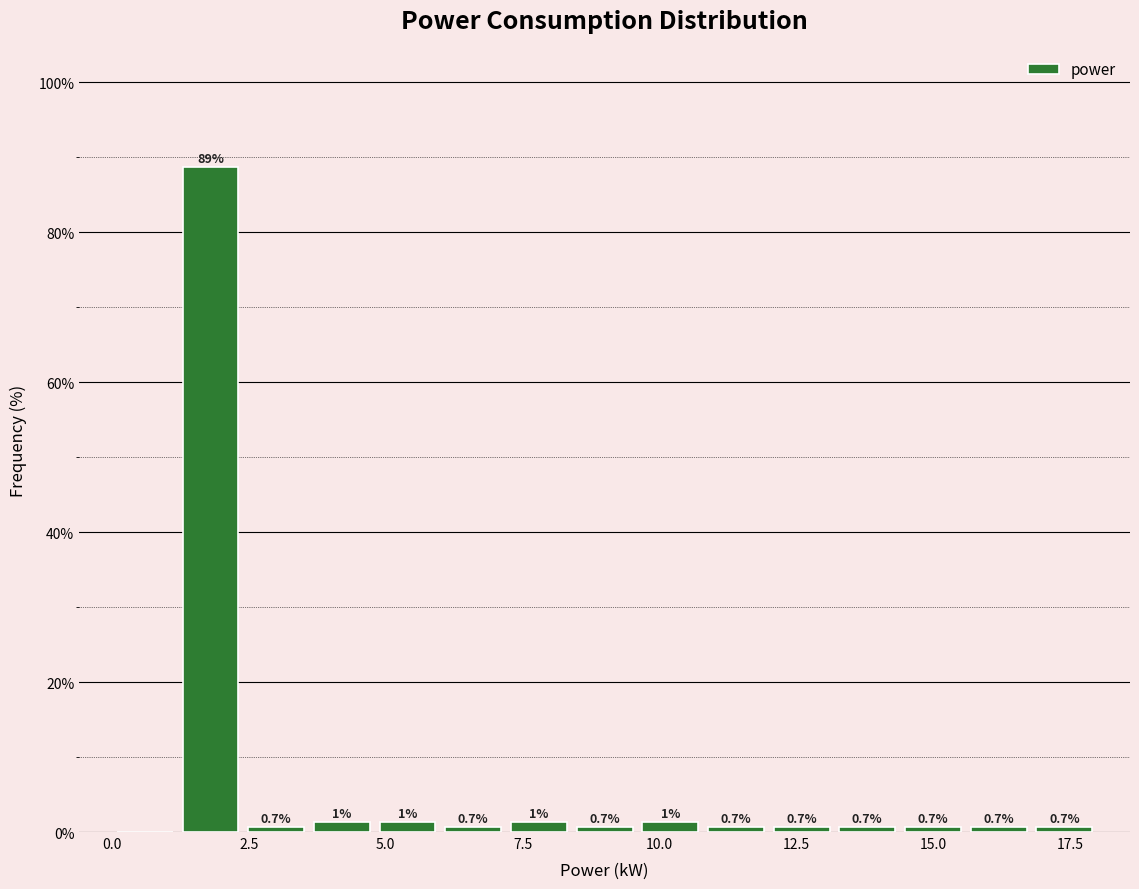

Around what value on the x-axis is the tallest bar? Give the approximate position of its centre, as read against the axis.

2.0